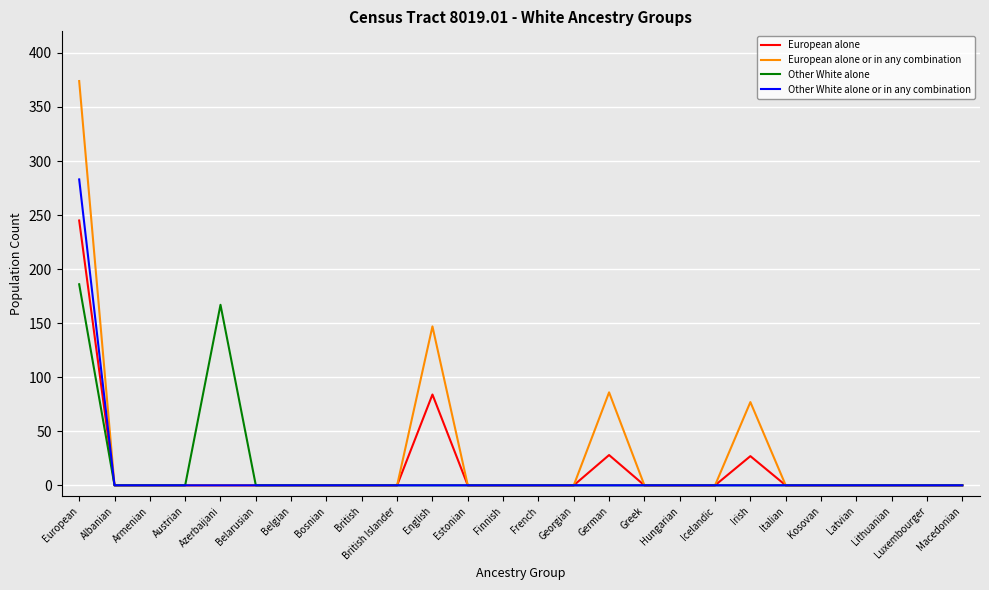

The value of European alone at Georgian is 0. True or false?

True